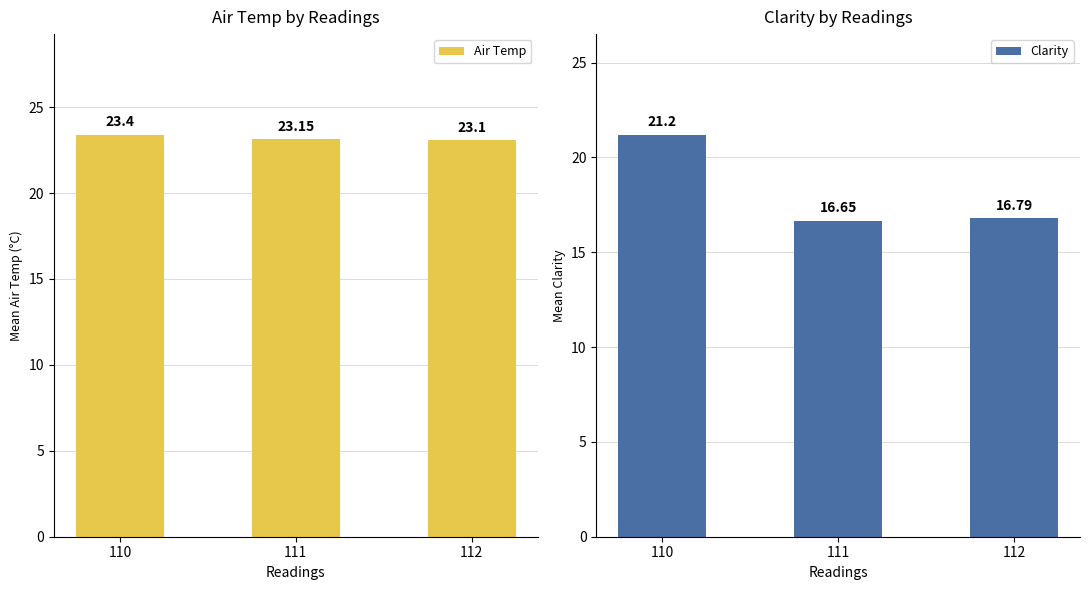

Rank the series at 111 from lowest to highest value.

Clarity, Air Temp